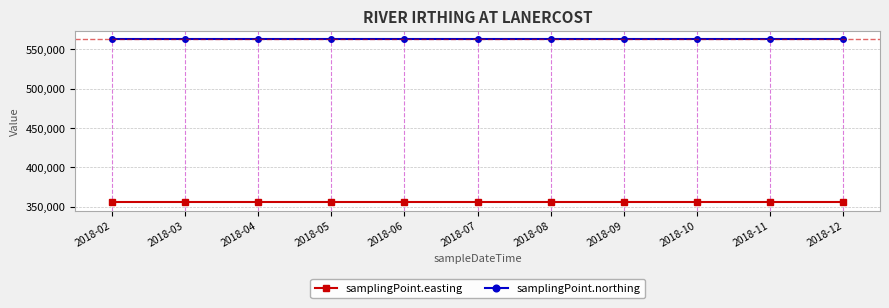

At how many categories does at least one series exceed 483391?

11